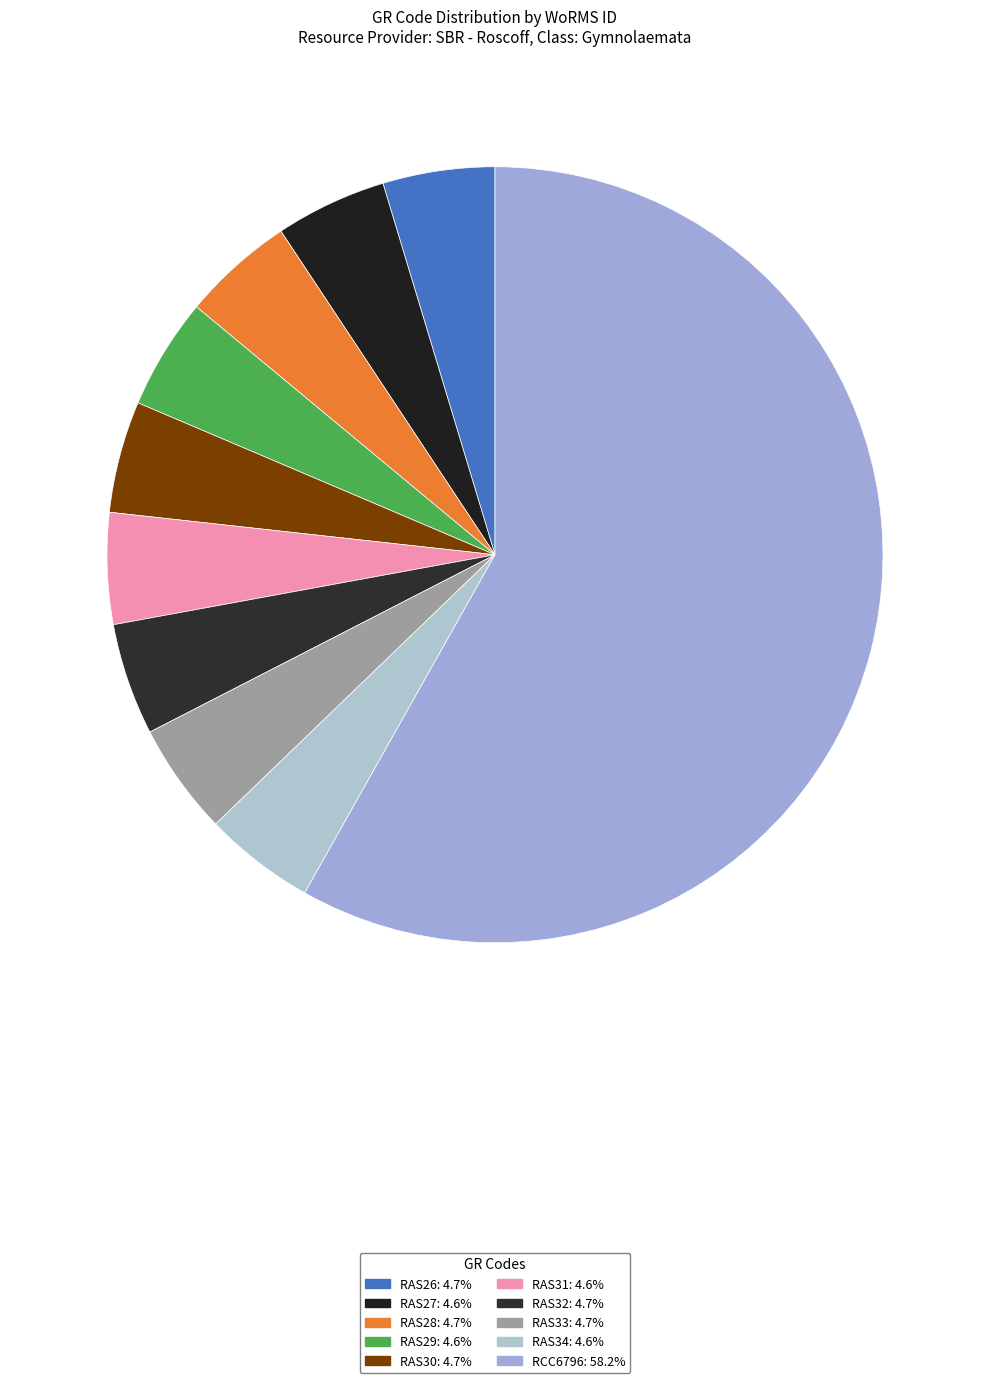

To the nearest percent, what is the average slice percentage?

10%